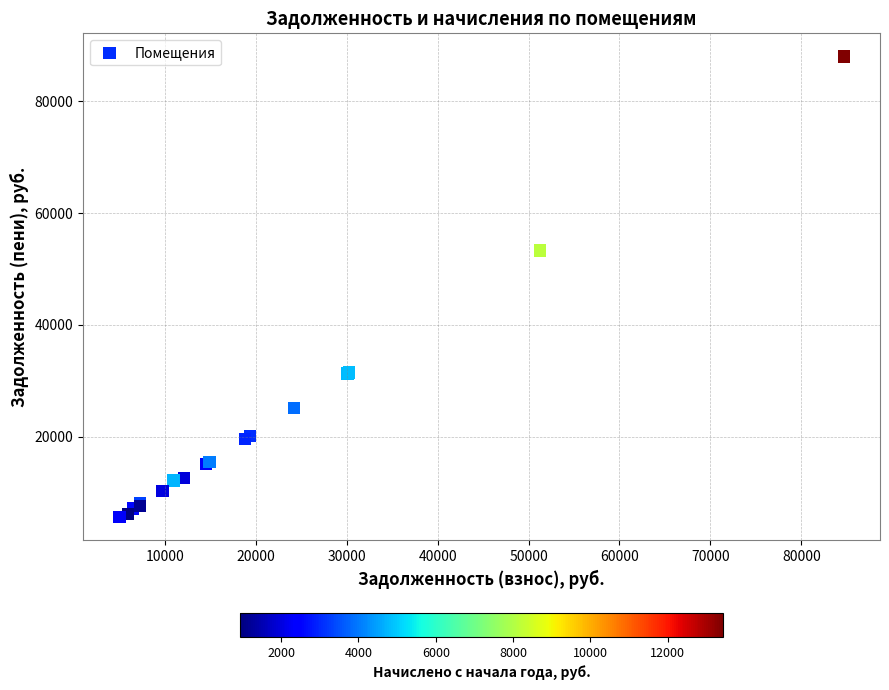

What Y value in the scatter plot is closest to 46802?

53295.5